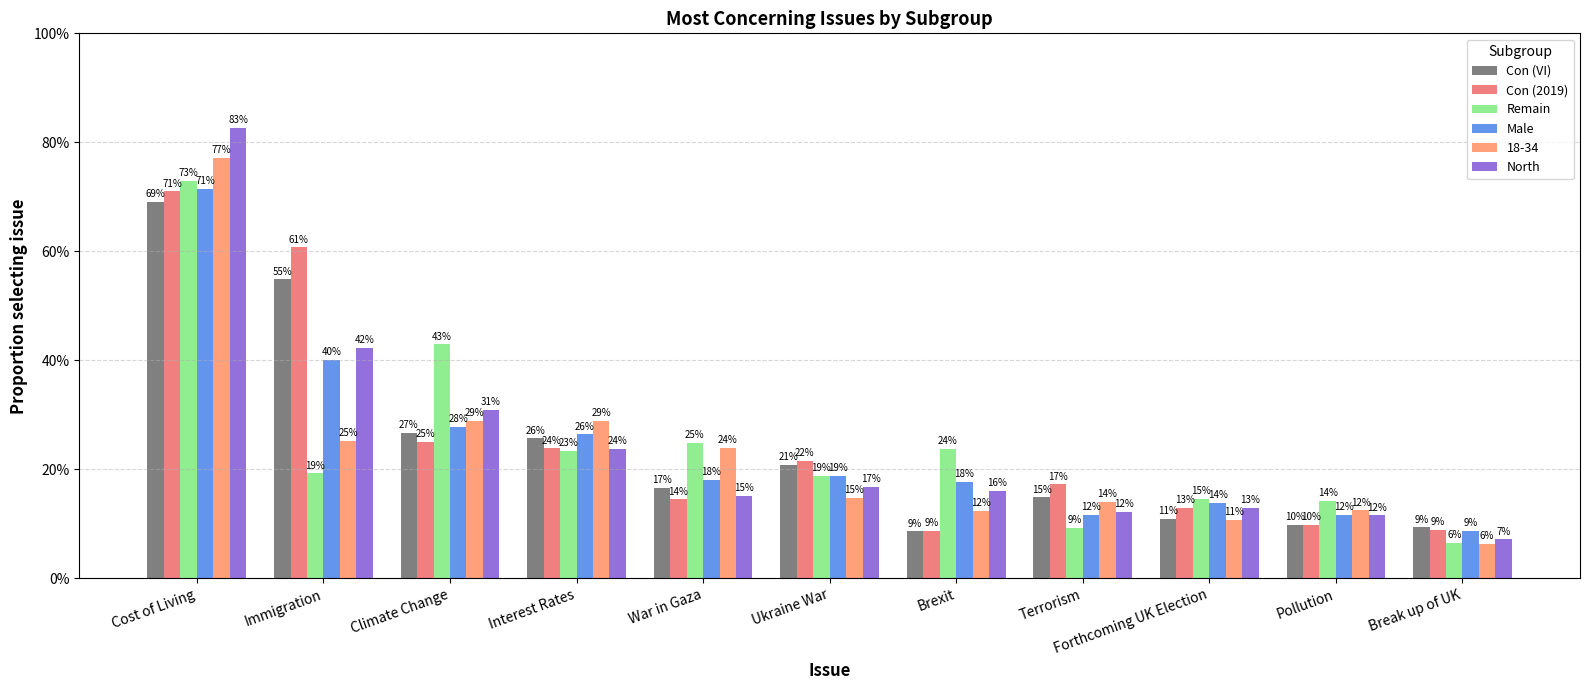

At which category does the chart reach its peak across all series?

Cost of Living